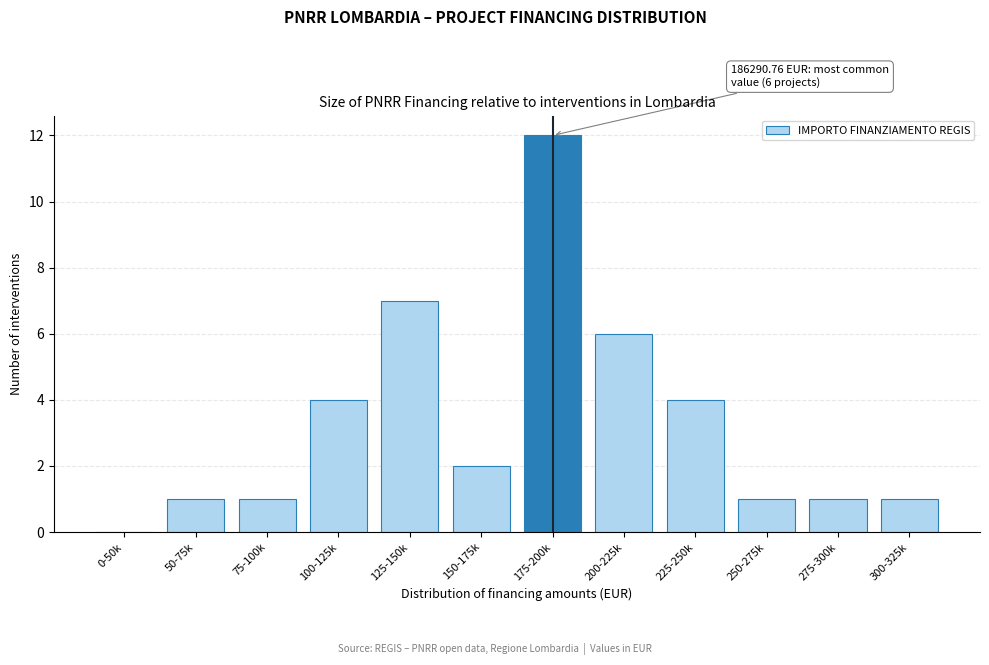

Reading left to right, transcribe all the data shown in this chart.

0-50k=0	50-75k=1	75-100k=1	100-125k=4	125-150k=7	150-175k=2	175-200k=12	200-225k=6	225-250k=4	250-275k=1	275-300k=1	300-325k=1